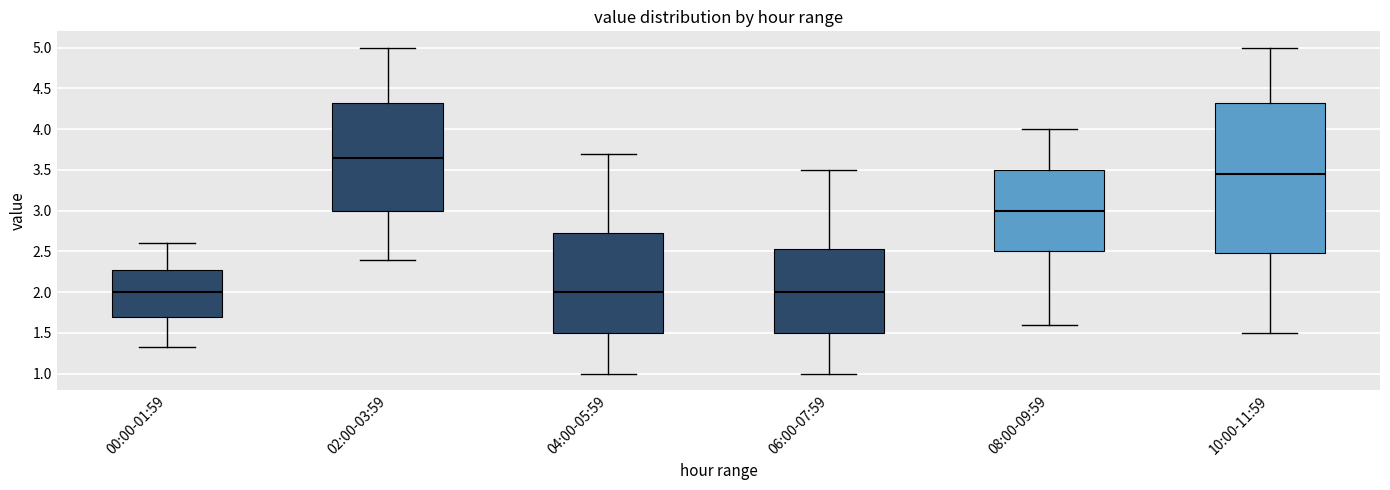

Reading left to right, read every box against the y-axis: the position of its median line, the range the box covers, and the ends of its whiskers. The values are not printed on the chart, so give them approximately, as read against the axis.

00:00-01:59: median 2.00, box 1.70 to 2.25, whiskers 1.35 to 2.60
02:00-03:59: median 3.65, box 3.00 to 4.35, whiskers 2.40 to 5.00
04:00-05:59: median 2.00, box 1.50 to 2.75, whiskers 1.00 to 3.70
06:00-07:59: median 2.00, box 1.50 to 2.55, whiskers 1.00 to 3.50
08:00-09:59: median 3.00, box 2.50 to 3.50, whiskers 1.60 to 4.00
10:00-11:59: median 3.45, box 2.50 to 4.35, whiskers 1.50 to 5.00